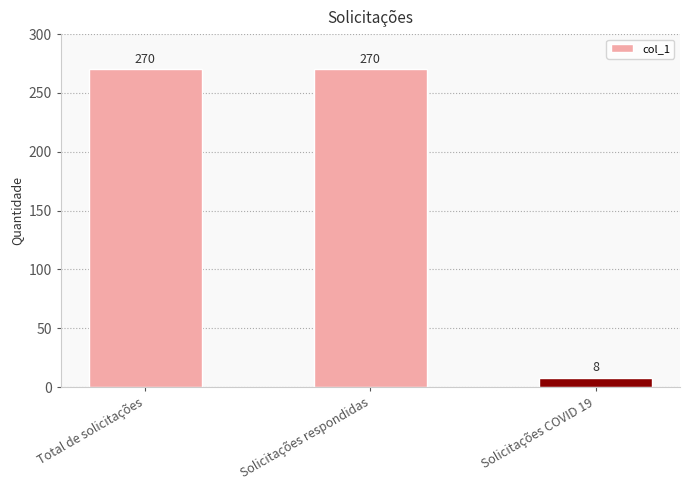

What is the sum of all values?

548